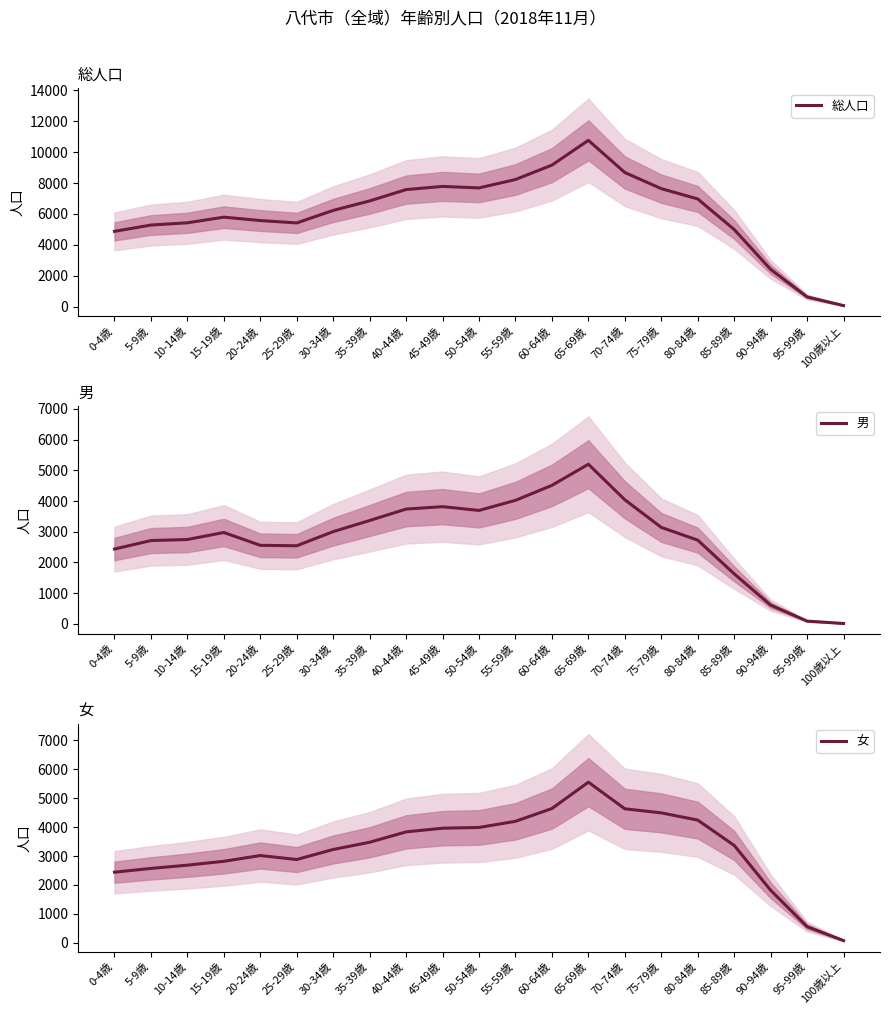

Reading left to right, what are all the values shown in this chart?

総人口: 0-4歳=4877	5-9歳=5285	10-14歳=5431	15-19歳=5794	20-24歳=5576	25-29歳=5422	30-34歳=6231	35-39歳=6843	40-44歳=7575	45-49歳=7780	50-54歳=7684	55-59歳=8225	60-64歳=9156	65-69歳=10756	70-74歳=8677	75-79歳=7636	80-84歳=6970	85-89歳=4997	90-94歳=2424	95-99歳=643	100歳以上=84
男: 0-4歳=2436	5-9歳=2713	10-14歳=2747	15-19歳=2976	20-24歳=2558	25-29歳=2543	30-34歳=3004	35-39歳=3366	40-44歳=3739	45-49歳=3817	50-54歳=3695	55-59歳=4023	60-64歳=4512	65-69歳=5200	70-74歳=4042	75-79歳=3142	80-84歳=2726	85-89歳=1629	90-94歳=609	95-99歳=88	100歳以上=11
女: 0-4歳=2441	5-9歳=2572	10-14歳=2684	15-19歳=2818	20-24歳=3018	25-29歳=2879	30-34歳=3227	35-39歳=3477	40-44歳=3836	45-49歳=3963	50-54歳=3989	55-59歳=4202	60-64歳=4644	65-69歳=5556	70-74歳=4635	75-79歳=4494	80-84歳=4244	85-89歳=3368	90-94歳=1815	95-99歳=555	100歳以上=73